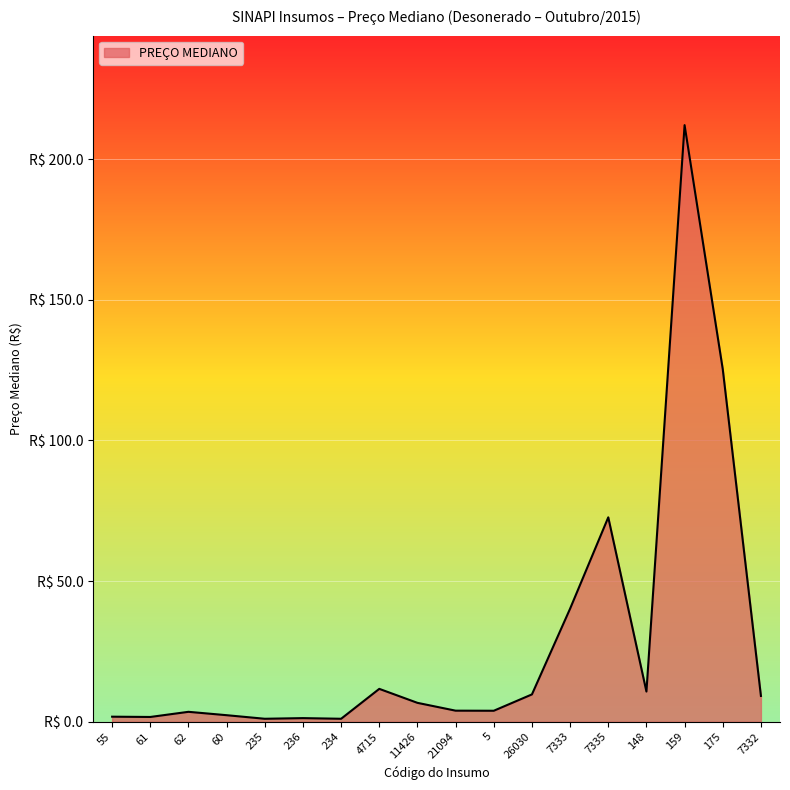

Rank the categories by value from lowest to highest.

235, 234, 236, 61, 55, 60, 62, 5, 21094, 11426, 7332, 26030, 148, 4715, 7333, 7335, 175, 159